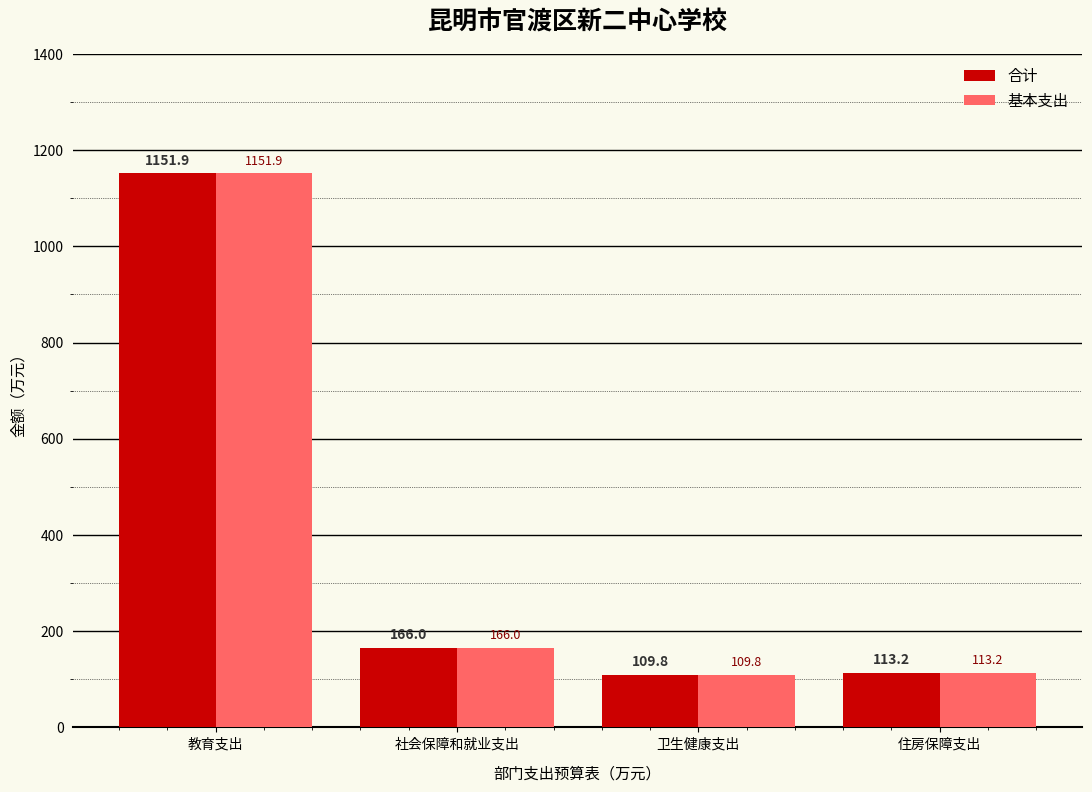

Is the value of 合计 at 卫生健康支出 greater than the value of 基本支出 at 住房保障支出?

No